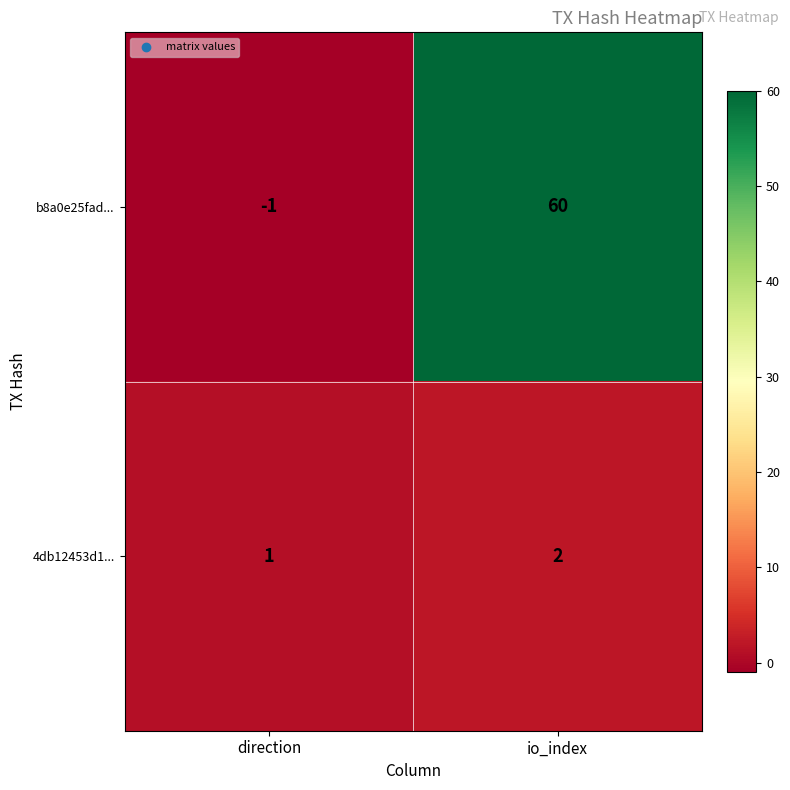

What is the sum of all b8a0e25fad... values?

59